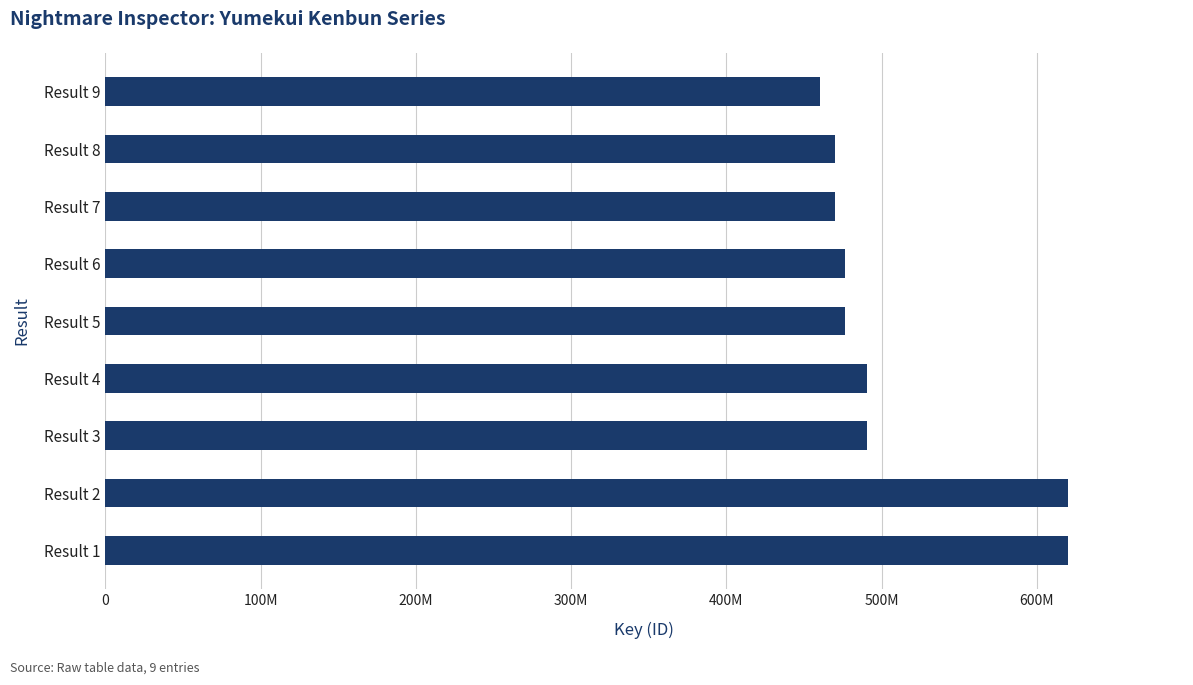

What is the difference between the second highest and minimum values?

15958684